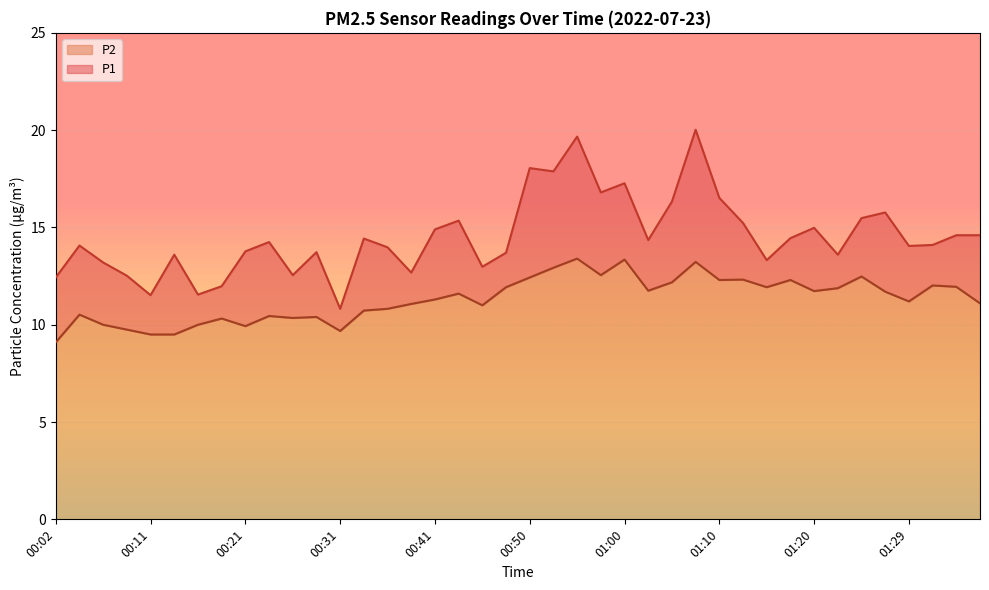

What is the label of the 34th point from the left?

01:22